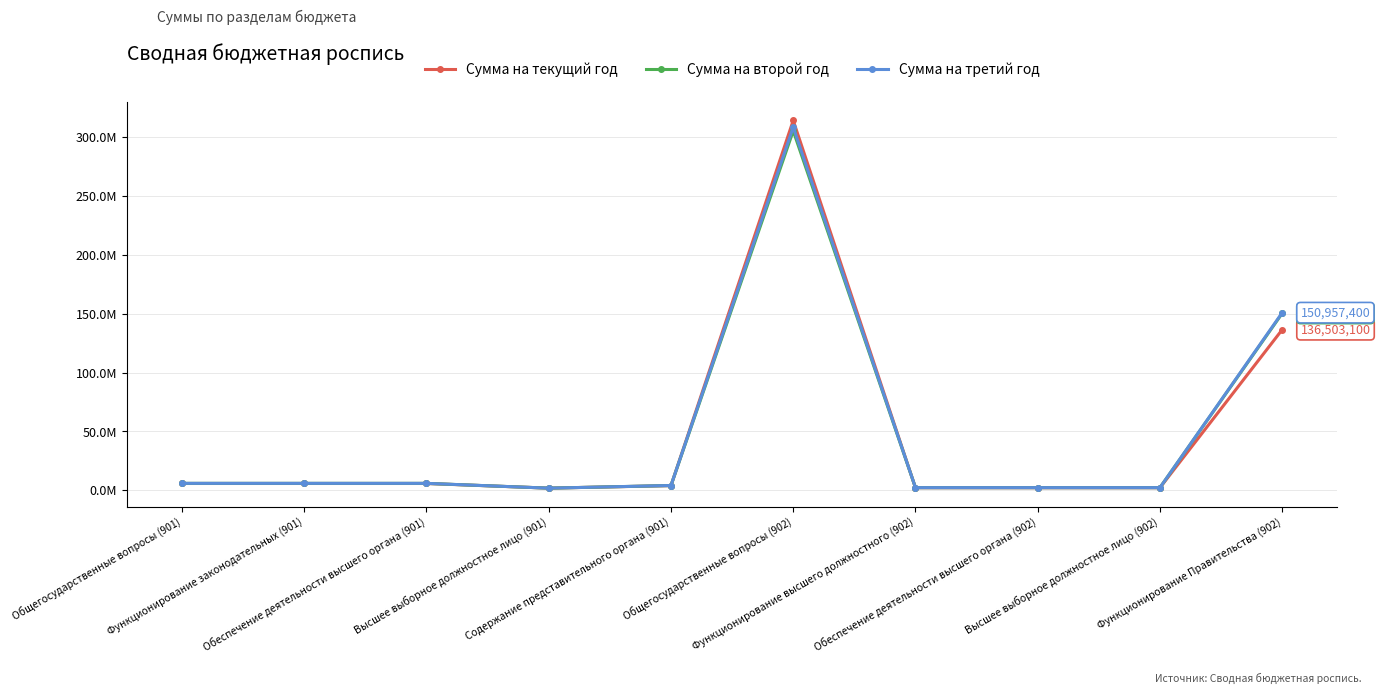

Rank the series at Общегосударственные вопросы (902) from highest to lowest value.

Сумма на текущий год, Сумма на третий год, Сумма на второй год